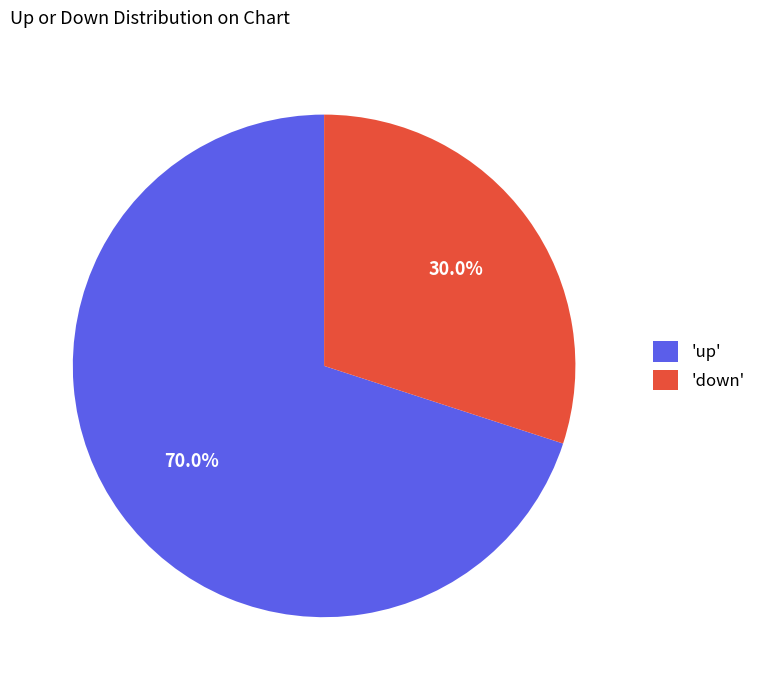

How many segments does this pie chart have?

2